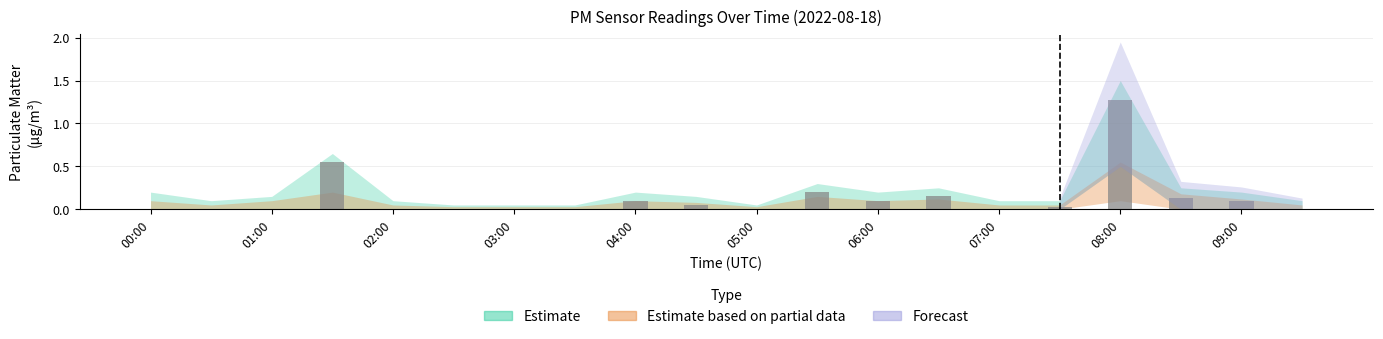

Which label corresponds to the smallest value in the chart?

00:00